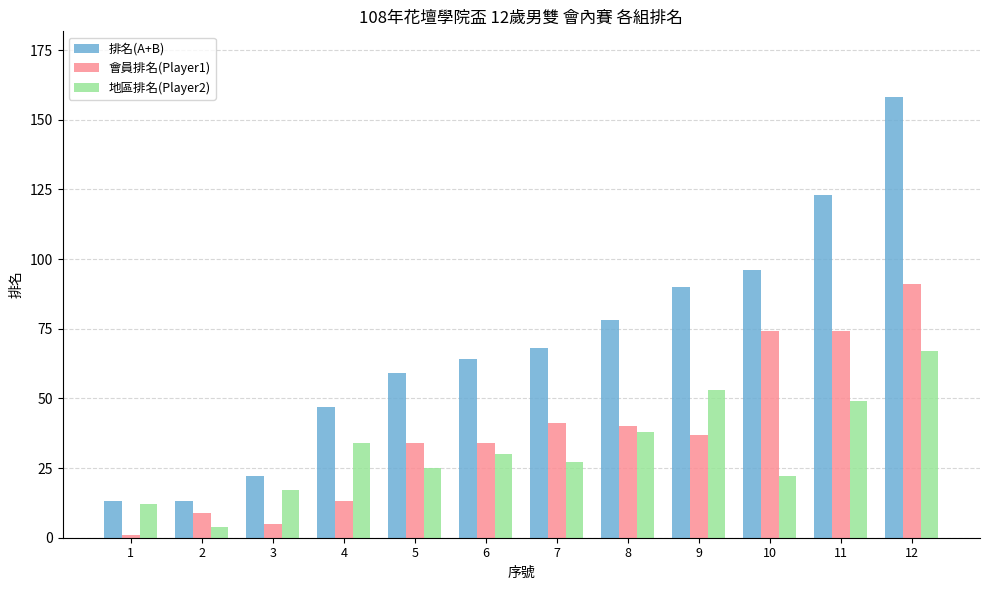

How many values in the 會員排名(Player1) series are below 37?

6